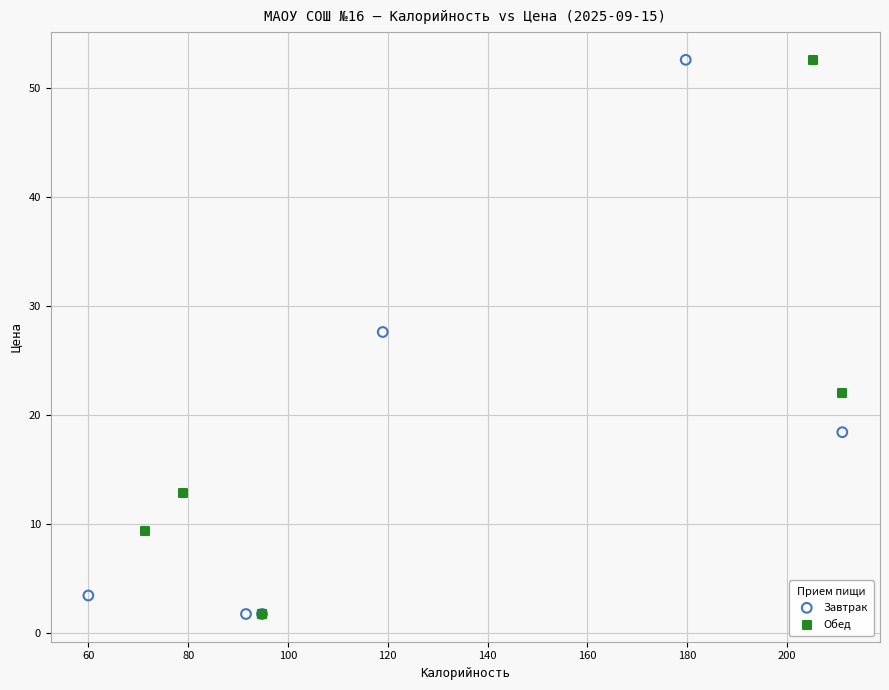

What are all the series names shown in the legend?

Завтрак, Обед